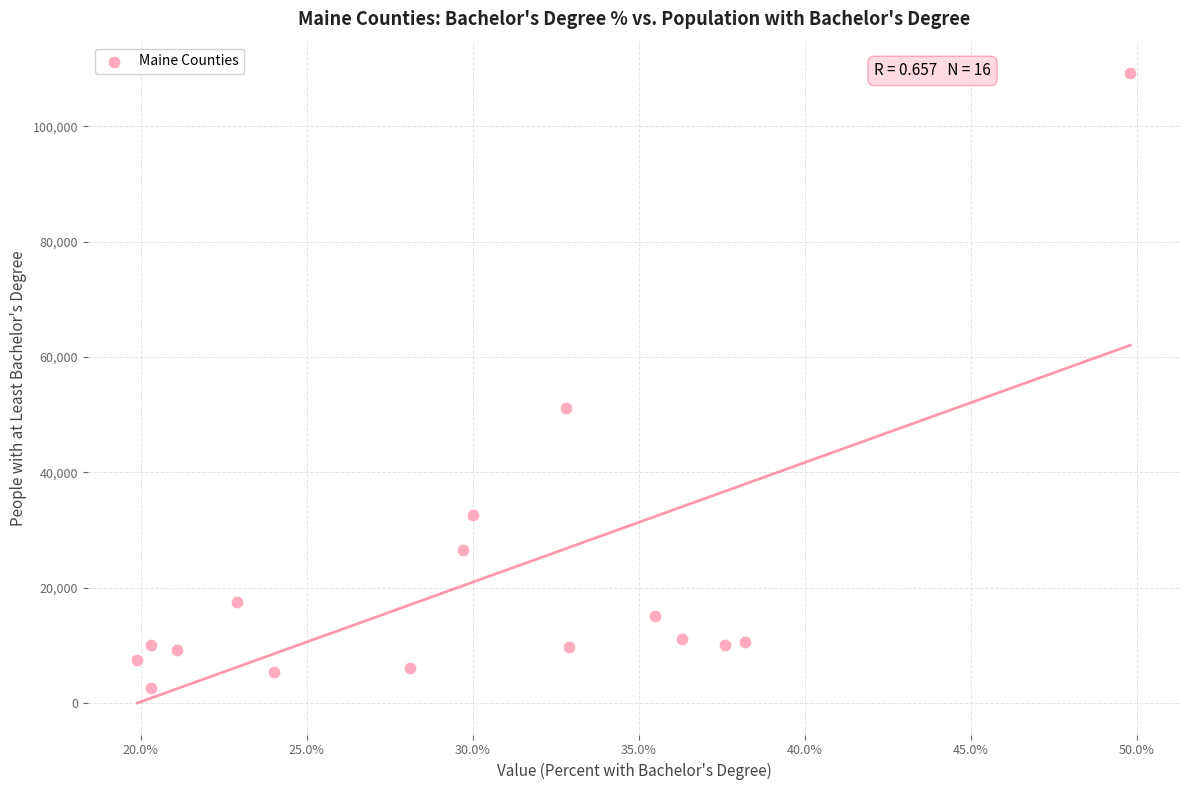

What Y value in the scatter plot is closest to 55923?

51139